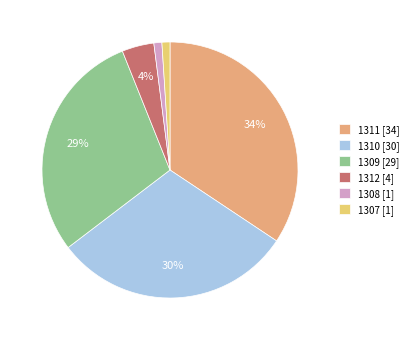

Is there any slice that represents more than half of the pie?

No